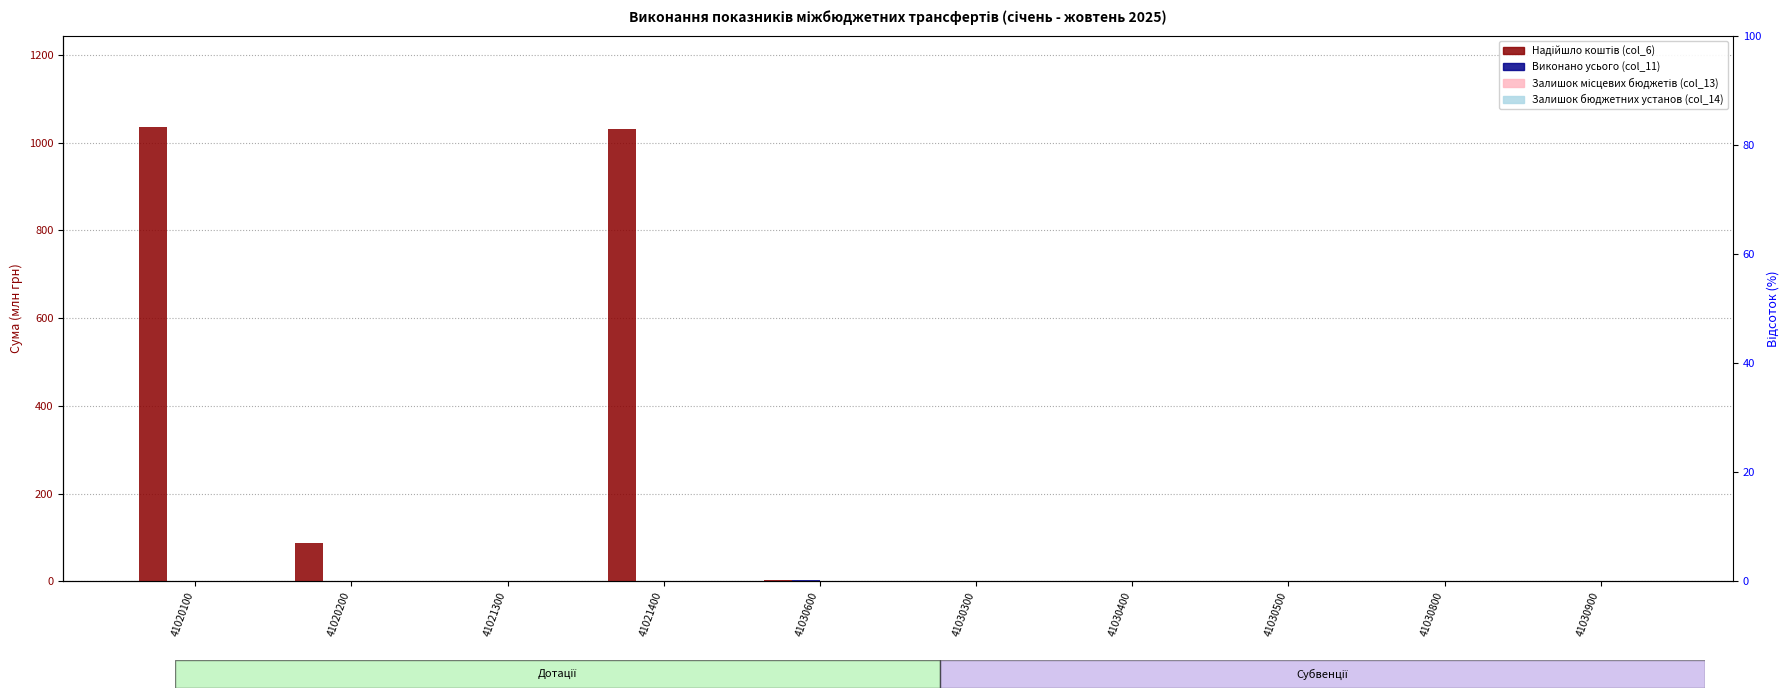

The value of Виконано усього (col_11) at 41030600 is 3.5. True or false?

True